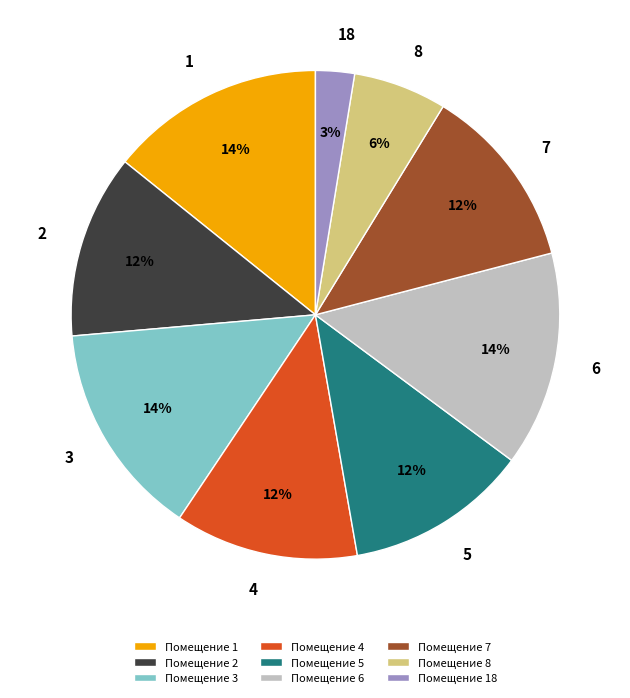

Does 3 account for over 50% of the chart?

No